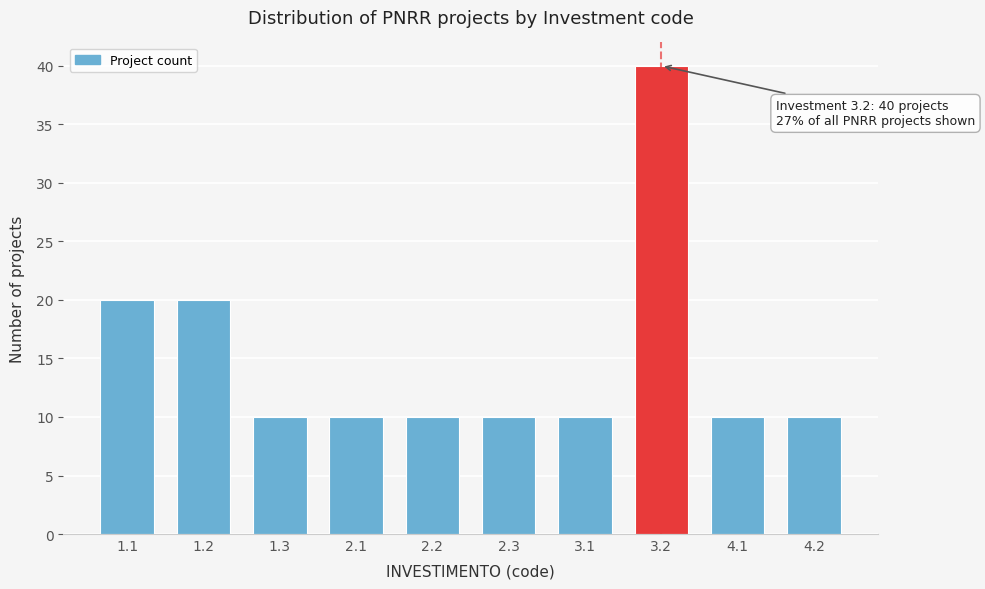

Reading left to right, extract all data points from this chart.

20	20	10	10	10	10	10	40	10	10